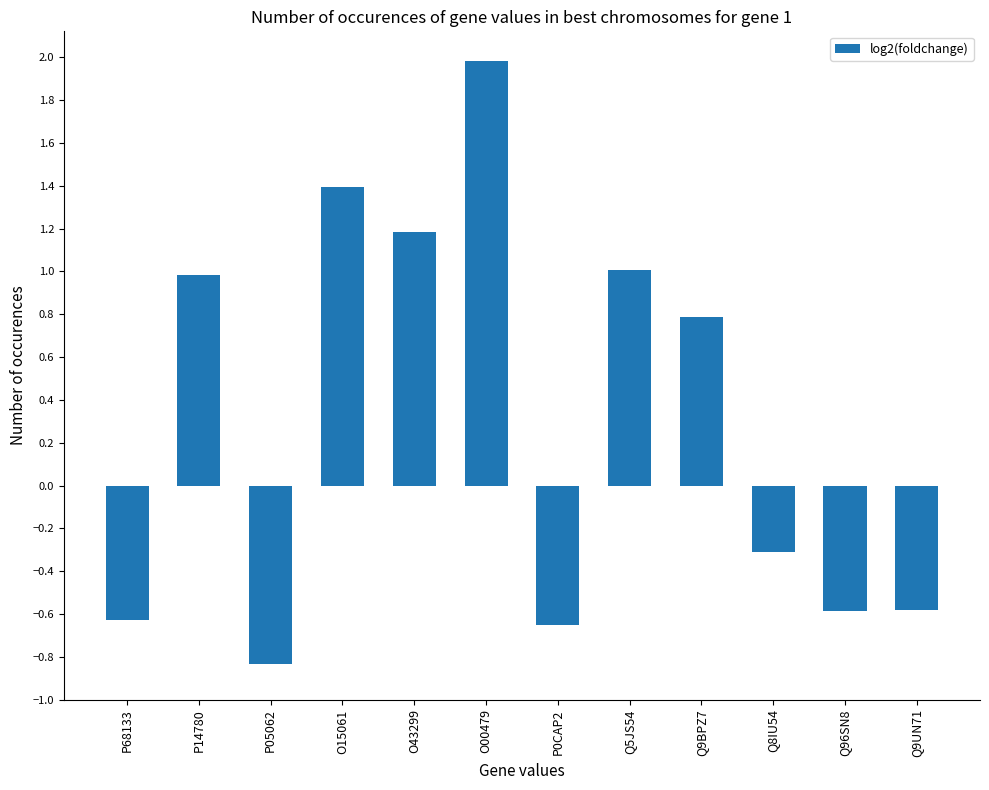

What is the change in value from Q8IU54 to Q9UN71?

-0.3